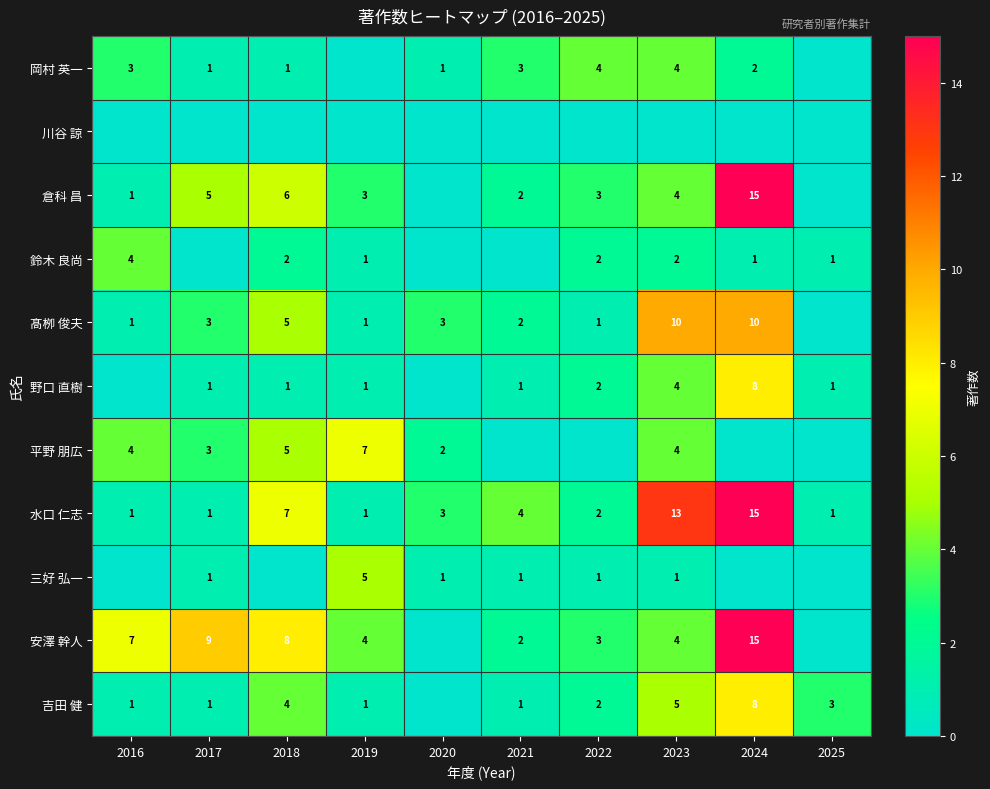

The value of 岡村 英一 at 2016 is 4. True or false?

False